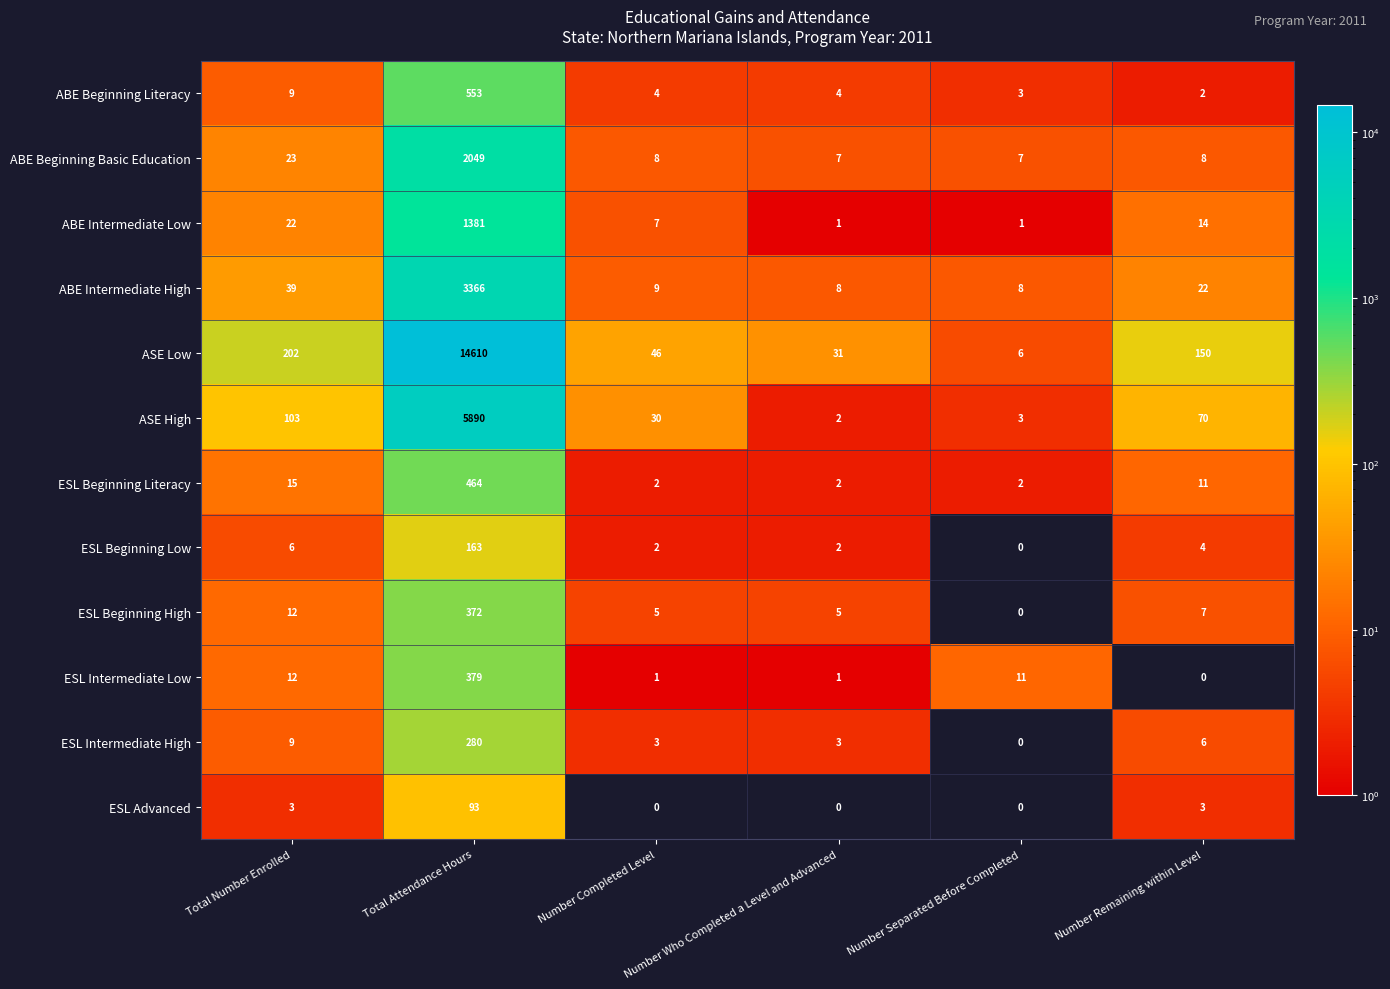

Is it true that ESL Intermediate High equals 6 at Number Remaining within Level?

True